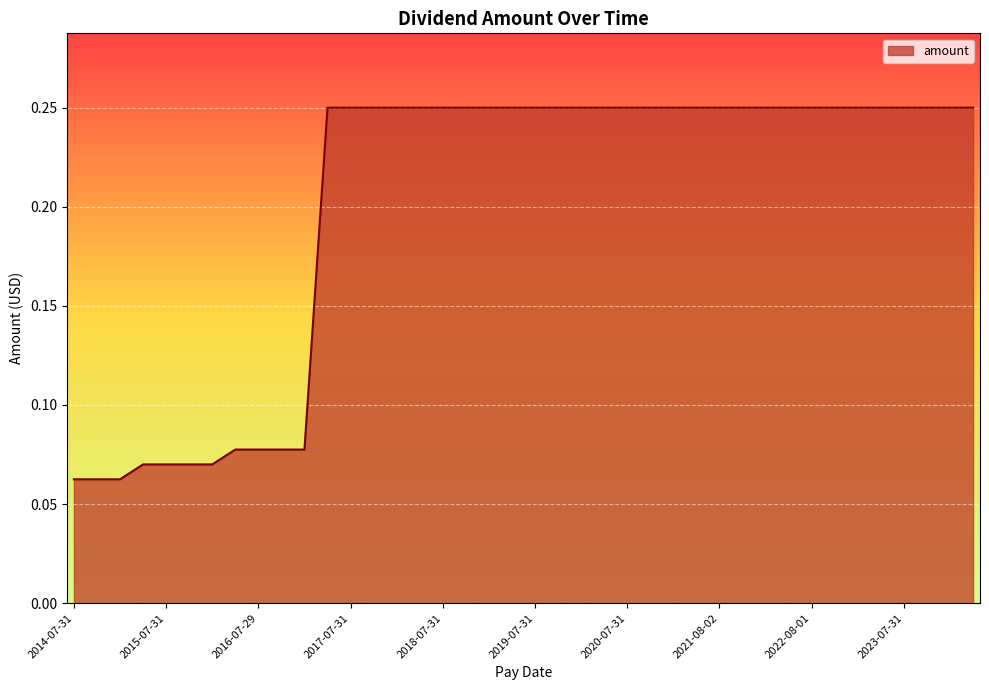

Is it true that the value at 2019-07-31 is 0.1?

False